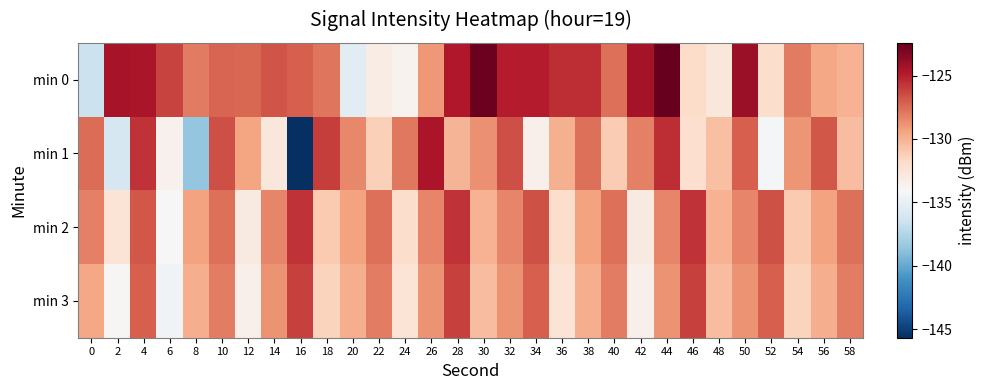

Which series has the widest spread of values?

min 1